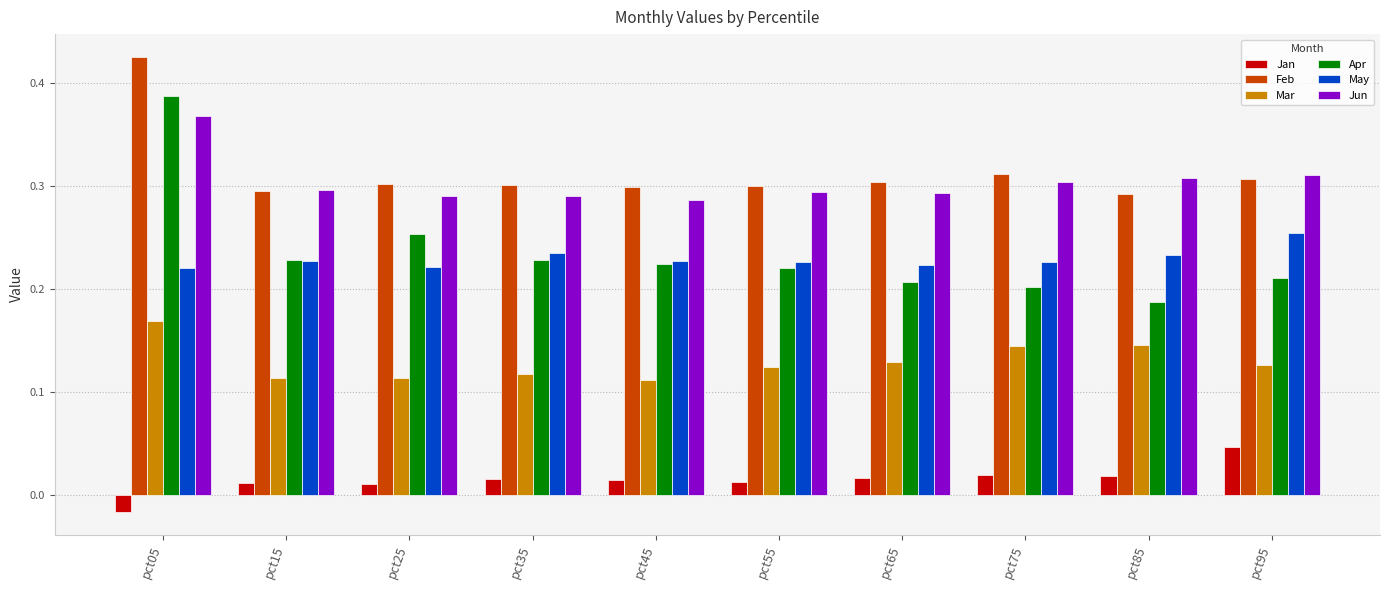

What are all the series names shown in the legend?

Jan, Feb, Mar, Apr, May, Jun